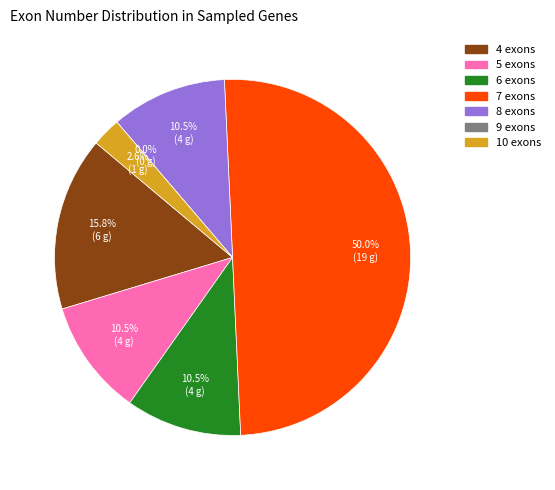

To the nearest percent, what is the average slice percentage?

14%